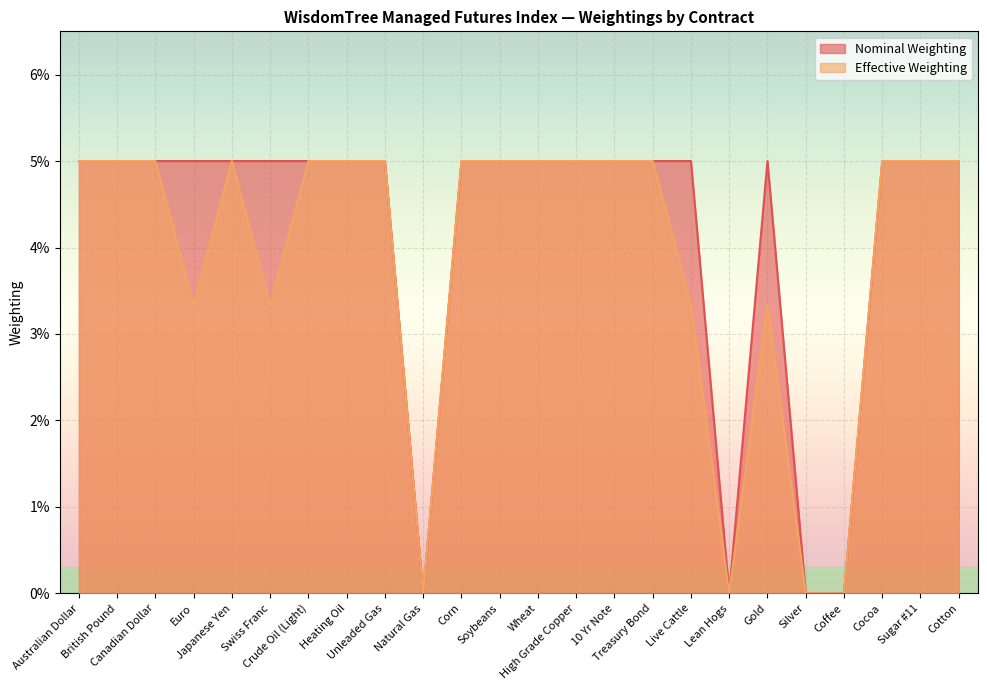

List the series in order of their peak value, lowest first.

Nominal Weighting, Effective Weighting